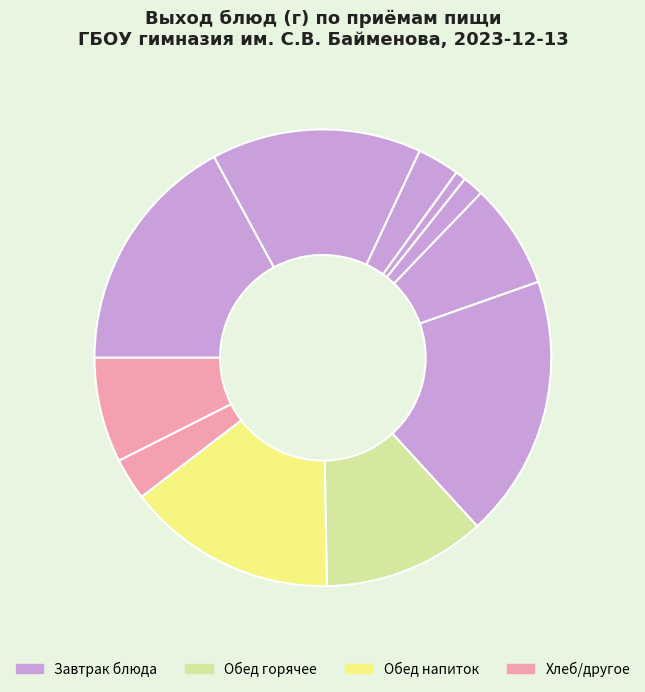

Is there any slice that represents more than half of the pie?

No